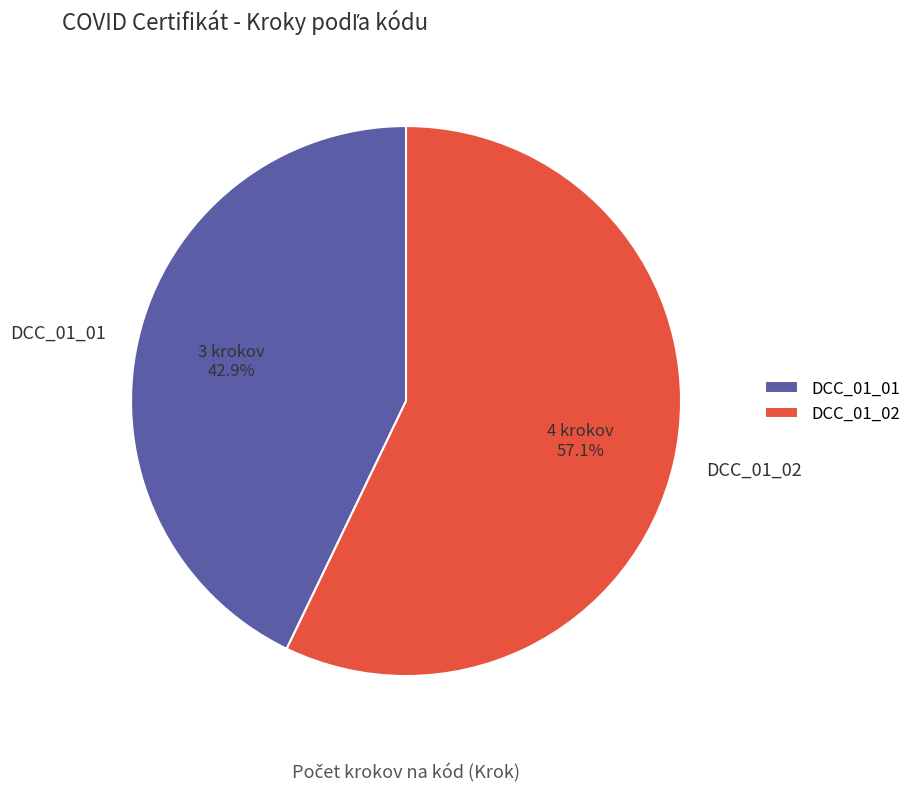

Count the number of slices in the pie.

2